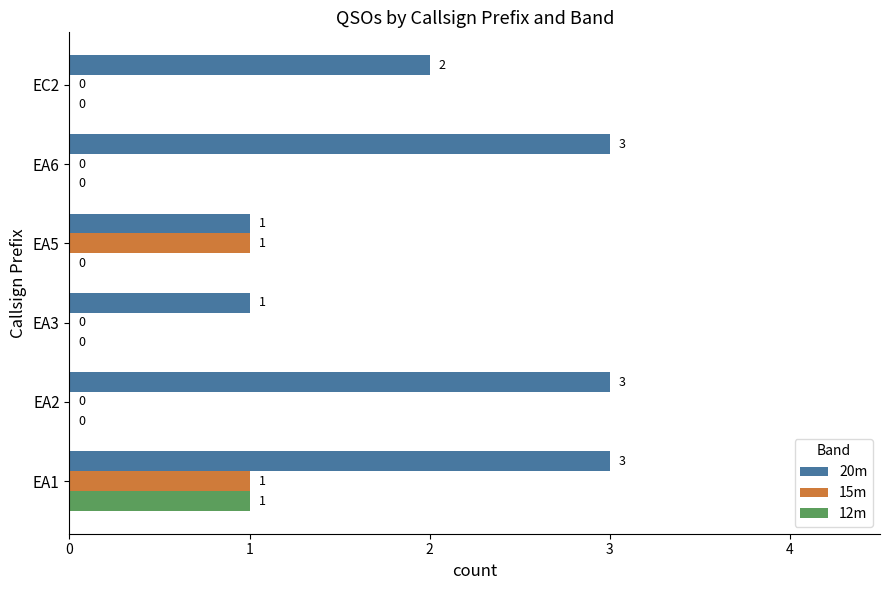

Which series has the largest total across all categories?

20m